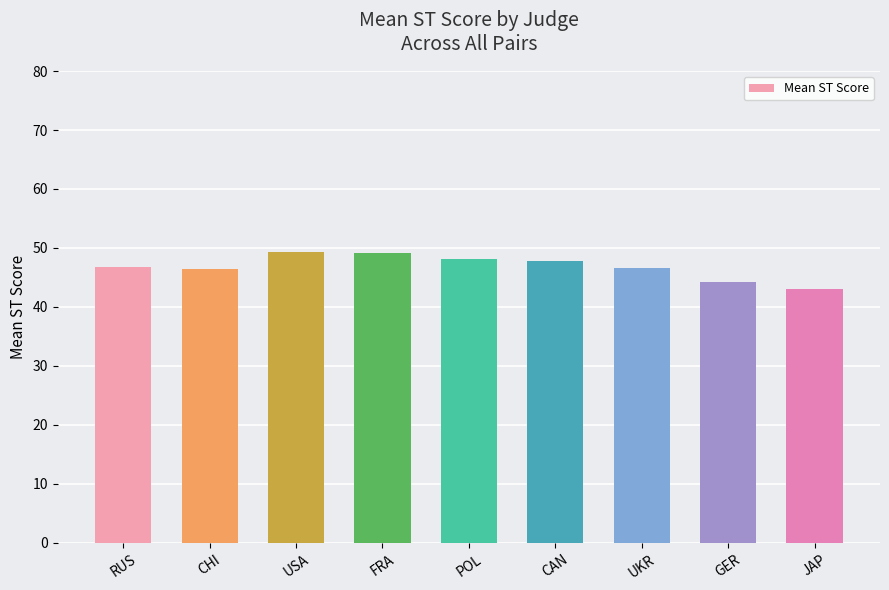

How many values are below 46?

2